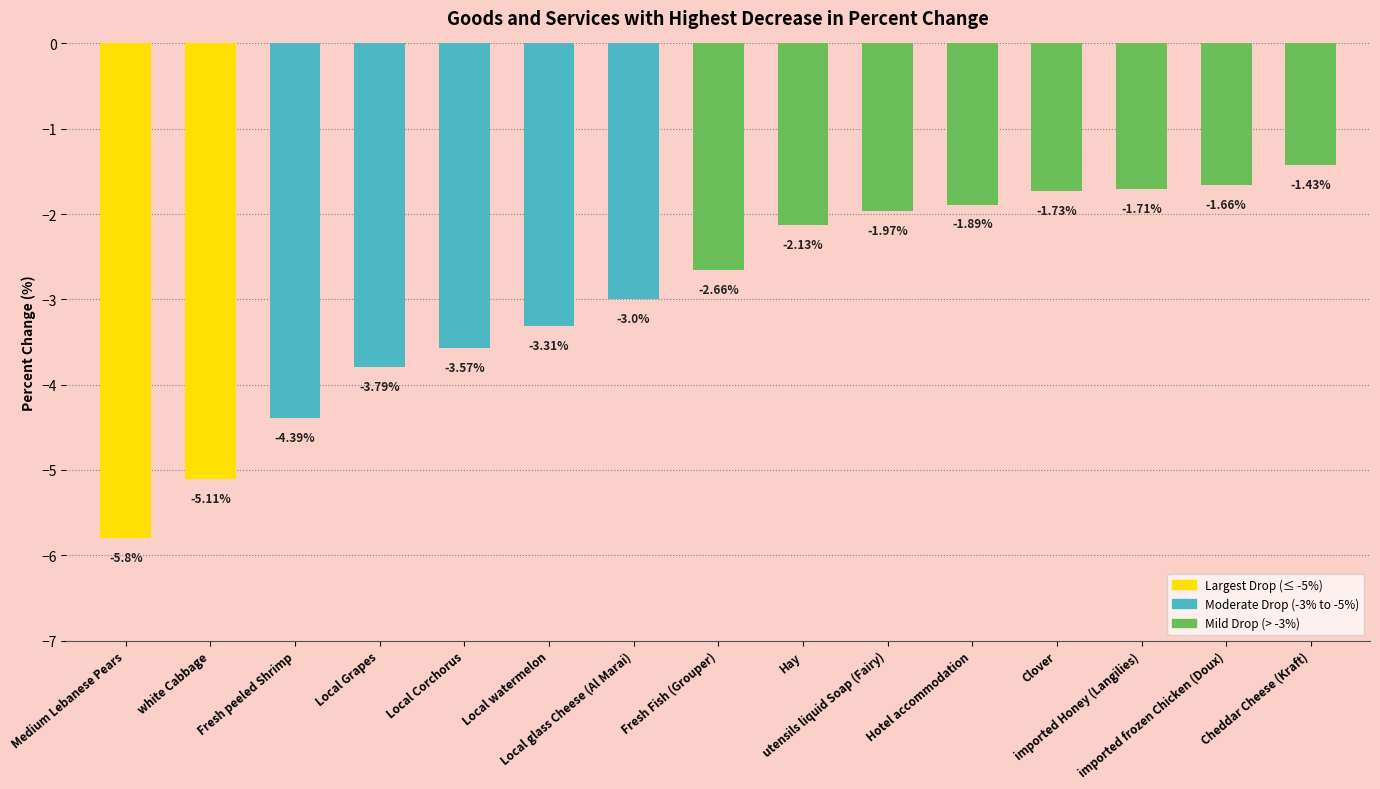

What is the label of the 6th bar from the left?

Local watermelon